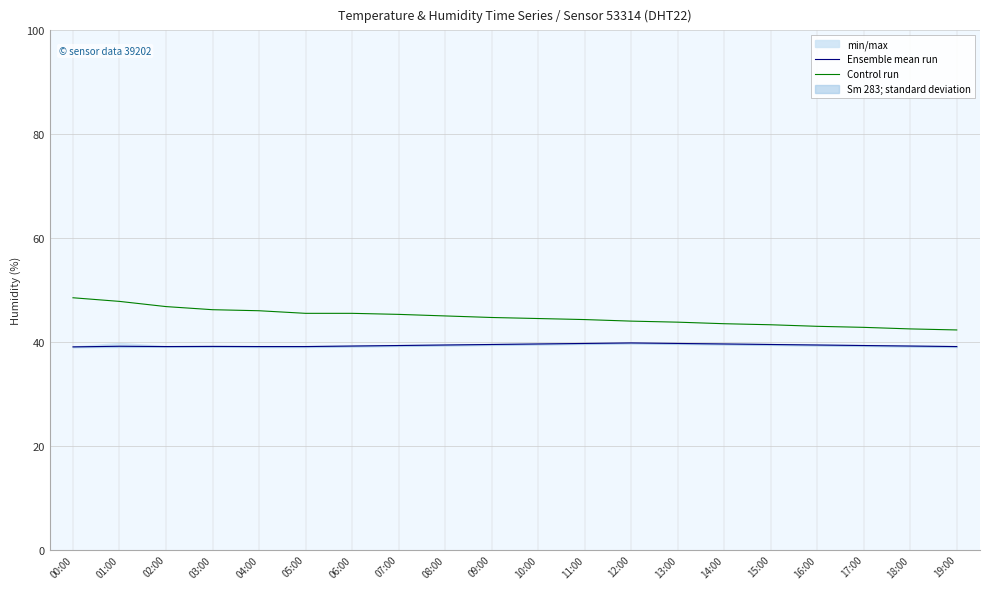

What is the label of the 15th point from the right?

05:00